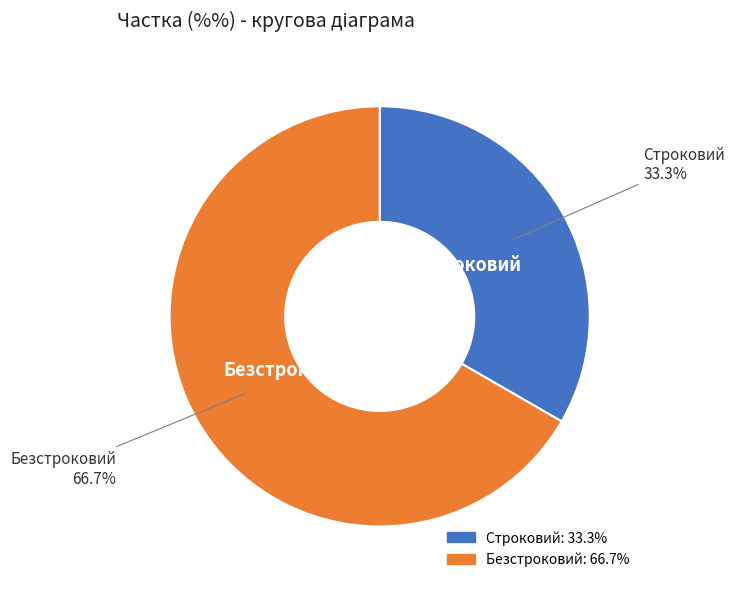

What percentage is the Строковий slice, to the nearest percent?

33%